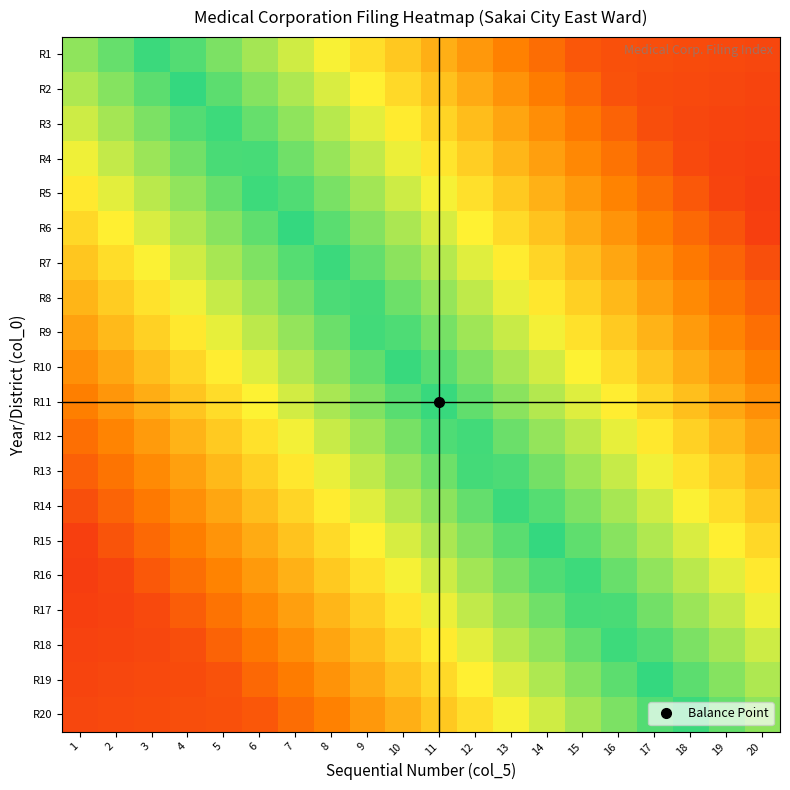

Which label corresponds to the largest value in the chart?

20